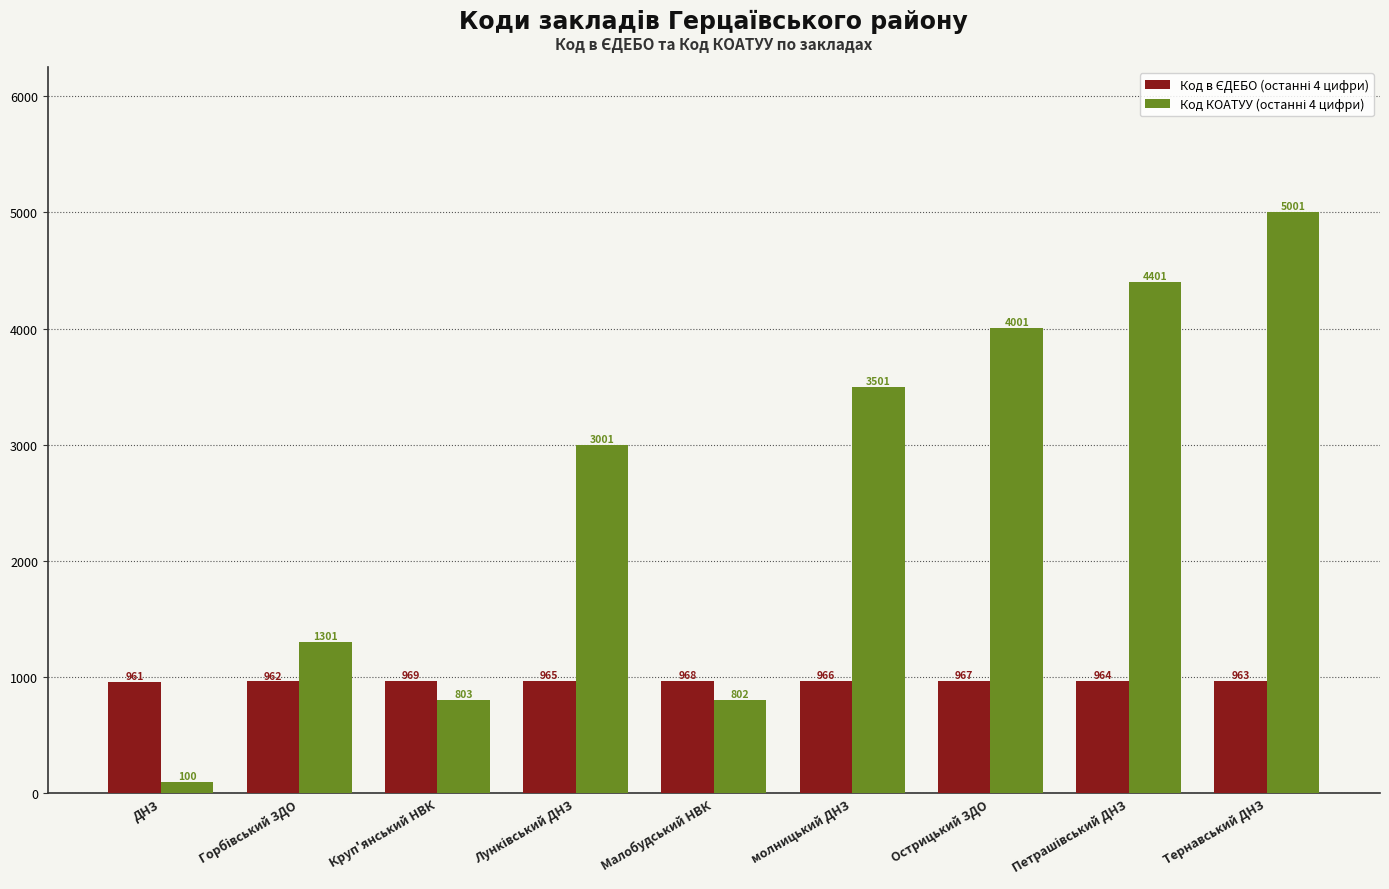

At which category is the sum across all series the highest?

Тернавський ДНЗ